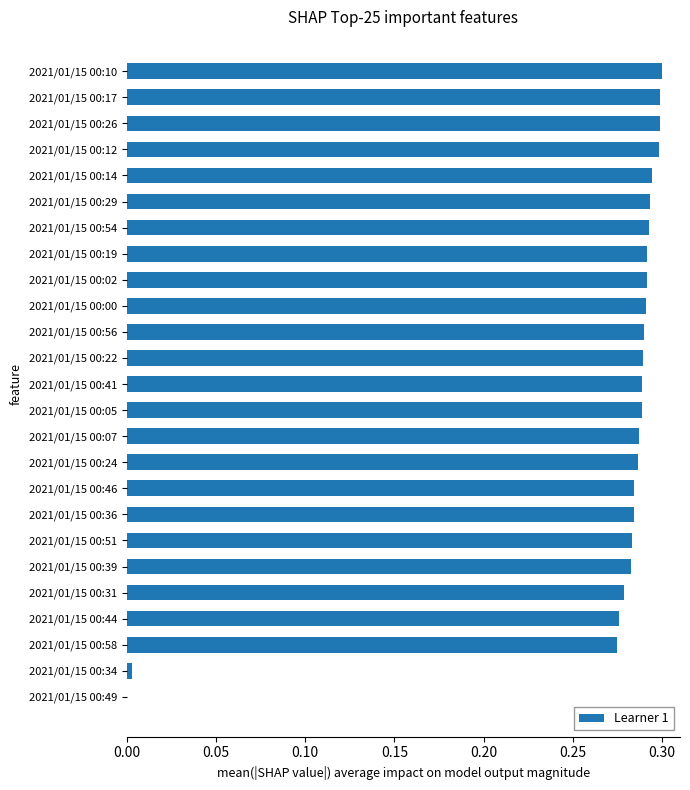

Is it true that the value at 2021/01/15 00:14 is 0.4?

False